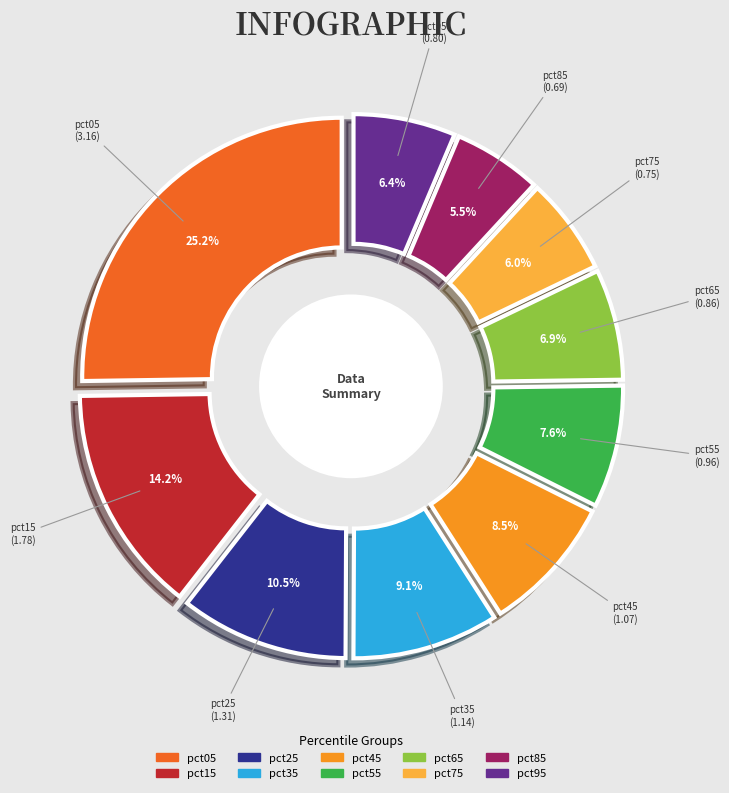

True or false: pct65 accounts for 13% of the total.

False